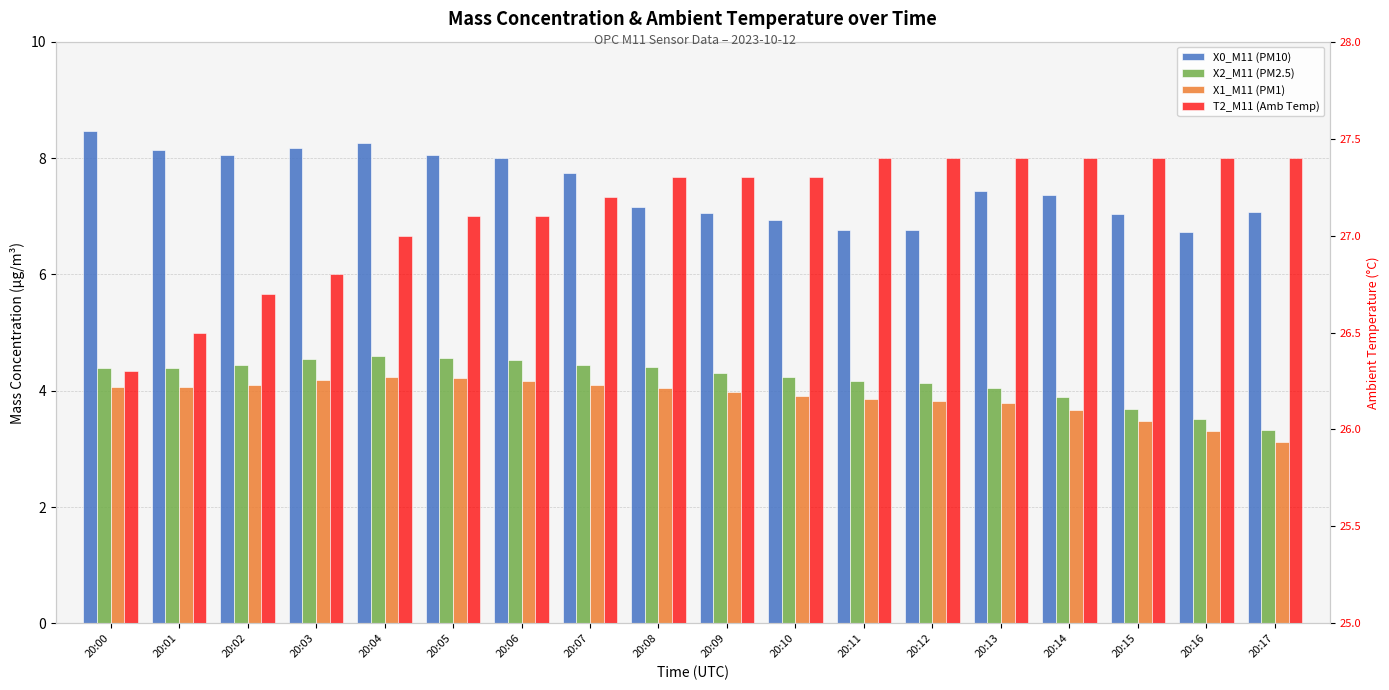

How many values in the T2_M11 (Amb Temp) series exceed 27?

13